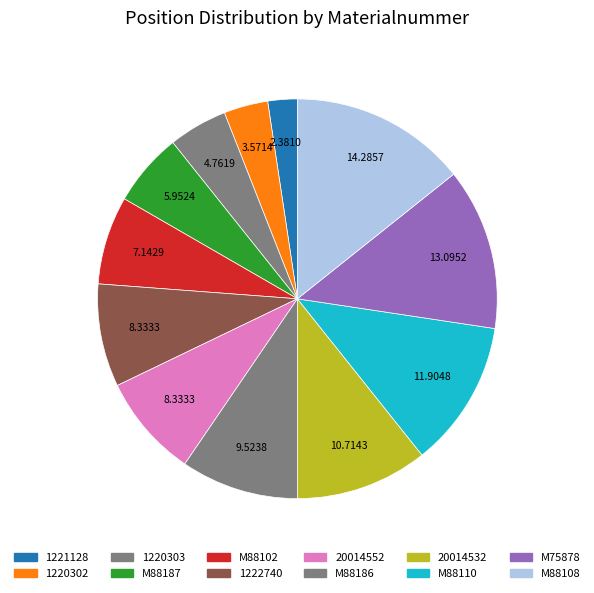

How many slices are in this pie chart?

12